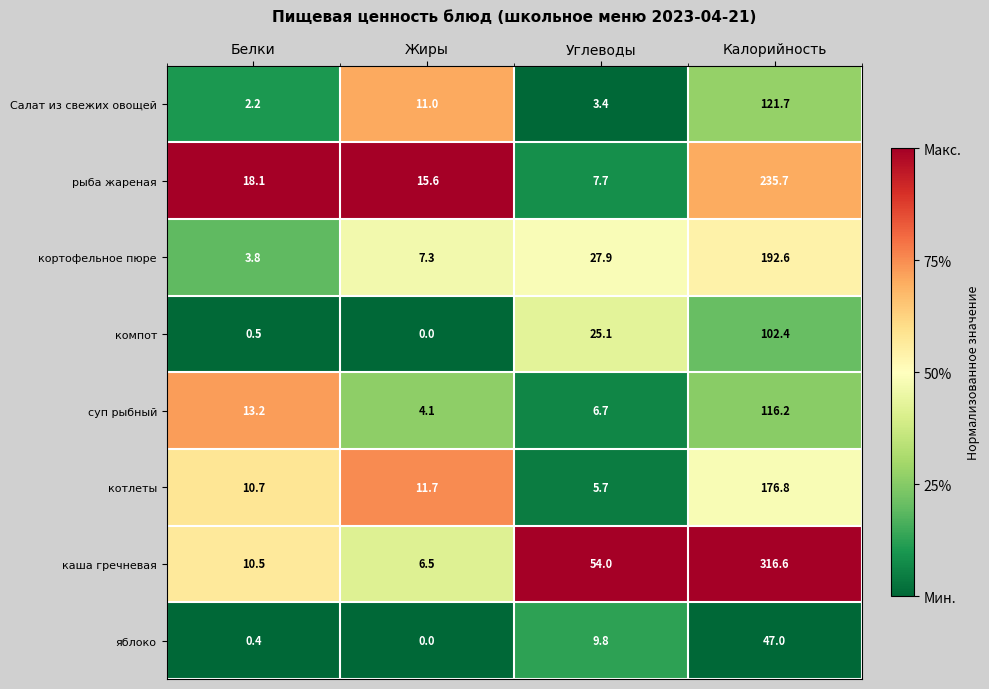

How many categories are shown in the chart?

4